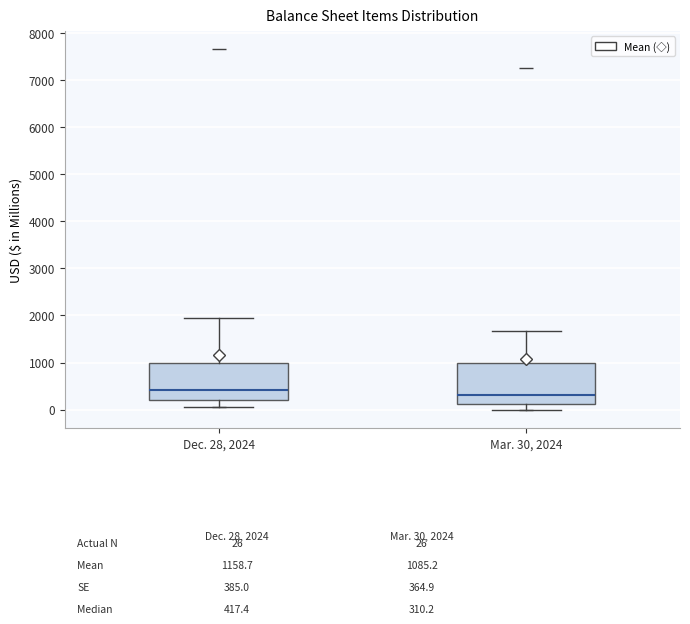

Which box has the highest median line?

Dec. 28, 2024